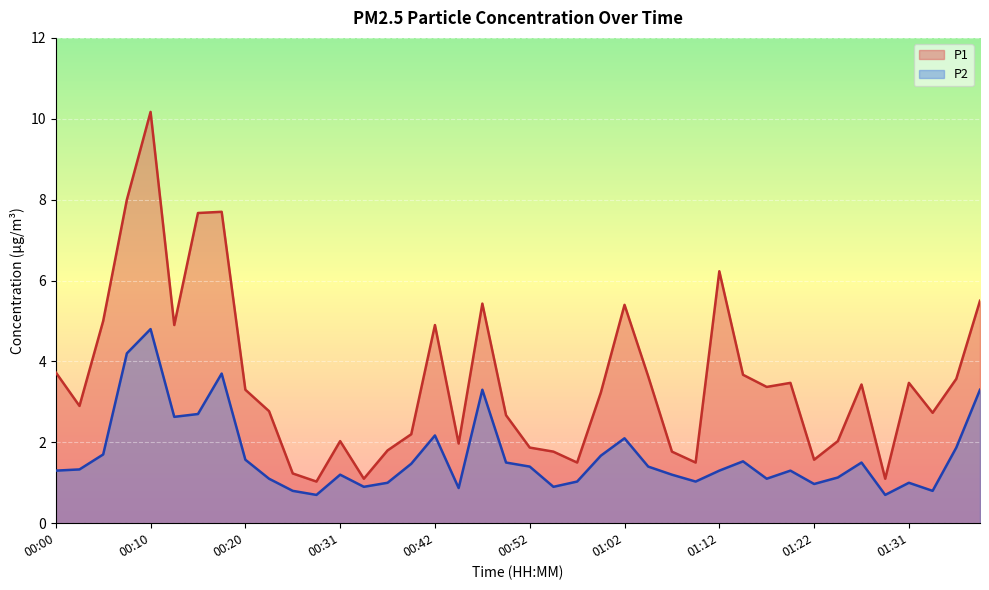

Which series has the largest total across all categories?

P1